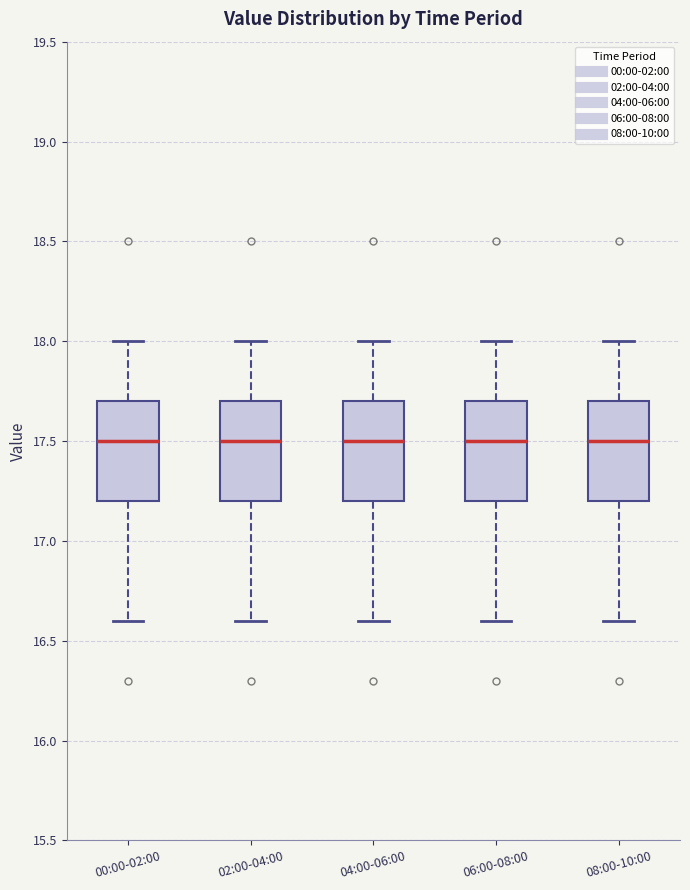

Reading left to right, read every box against the y-axis: the position of its median line, the range the box covers, and the ends of its whiskers. The values are not printed on the chart, so give them approximately, as read against the axis.

00:00-02:00: median 17.5, box 17.2 to 17.7, whiskers 16.6 to 18.0
02:00-04:00: median 17.5, box 17.2 to 17.7, whiskers 16.6 to 18.0
04:00-06:00: median 17.5, box 17.2 to 17.7, whiskers 16.6 to 18.0
06:00-08:00: median 17.5, box 17.2 to 17.7, whiskers 16.6 to 18.0
08:00-10:00: median 17.5, box 17.2 to 17.7, whiskers 16.6 to 18.0